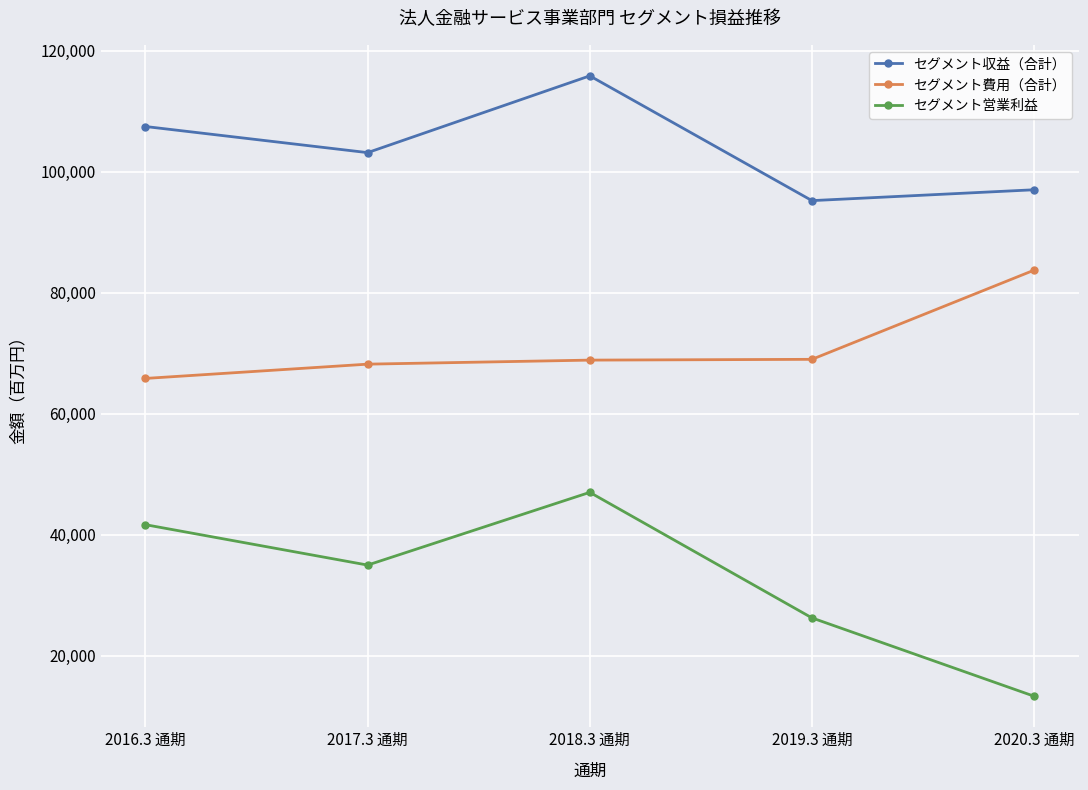

Is this an area chart (filled region under the line)?

No